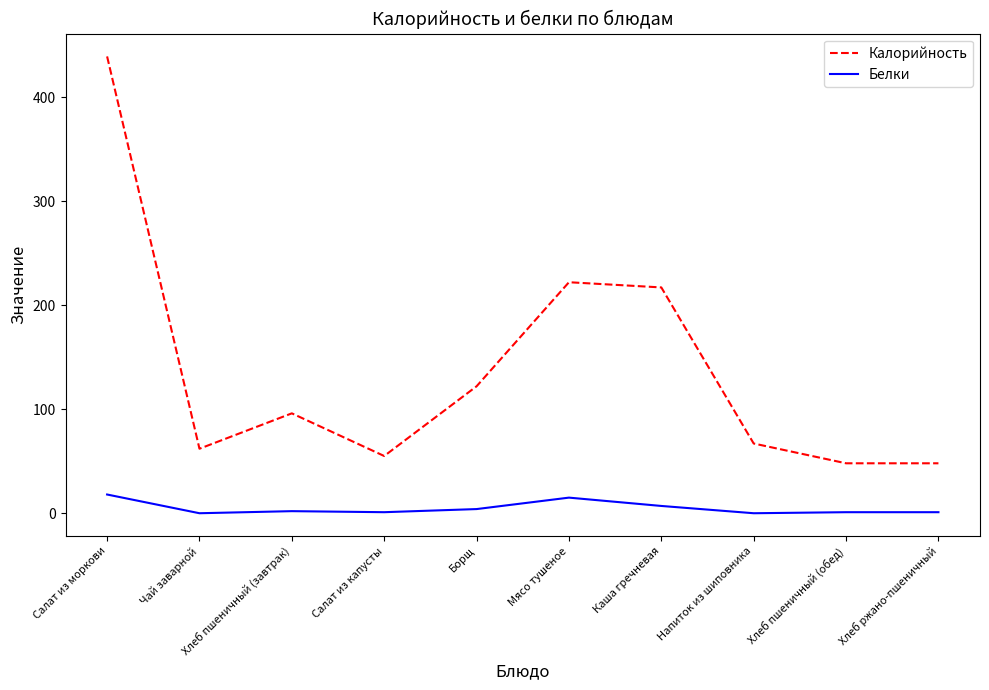

Which series has the largest range (max minus min)?

Калорийность